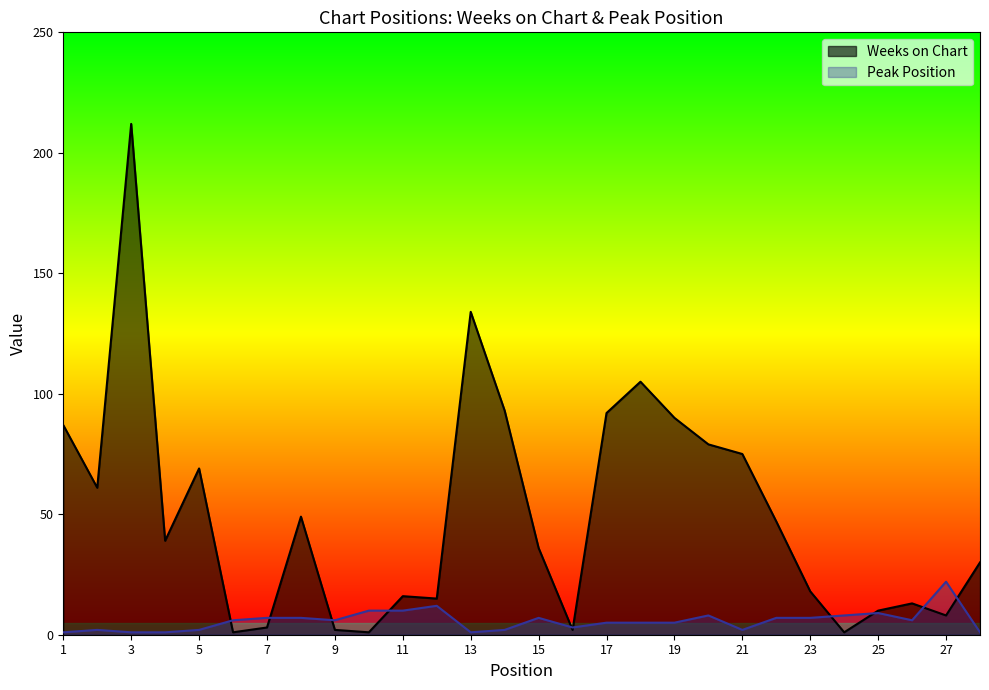

At which category does Weeks on Chart reach its first local valley?

2